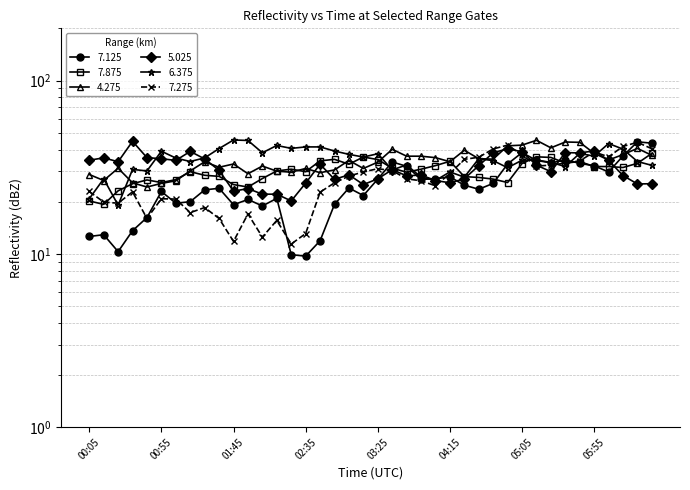

At which label does 4.275 reach its peak?

2021/04/06 05:15